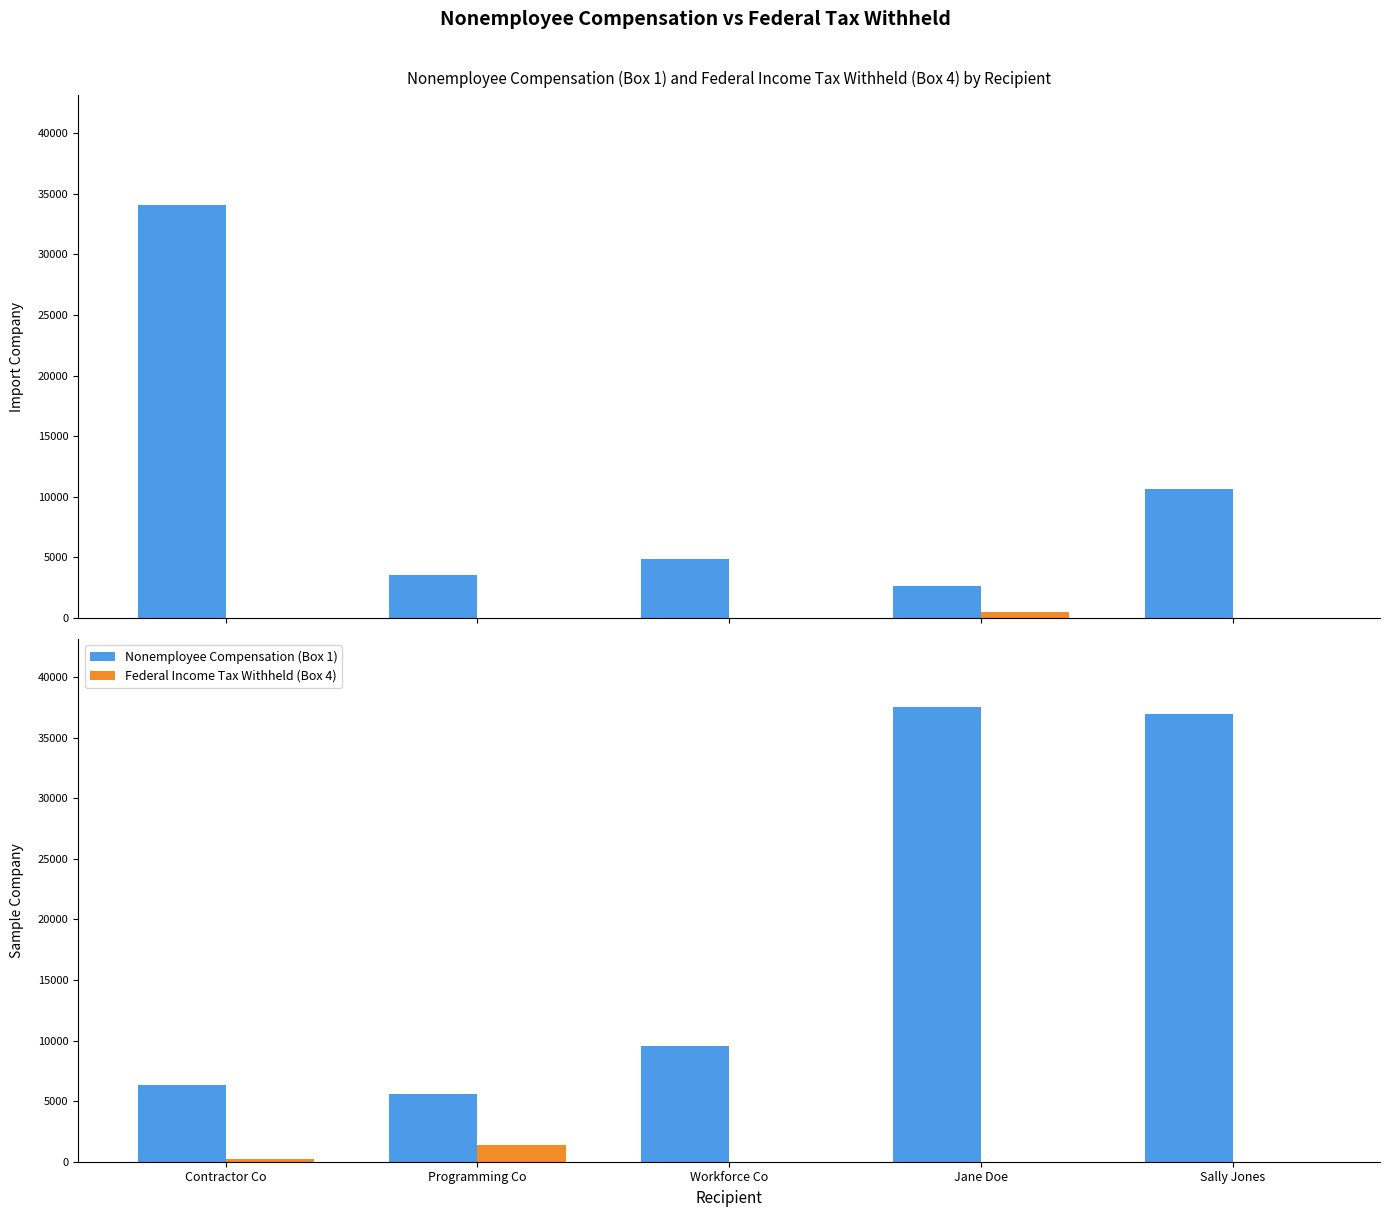

What are all the series names shown in the legend?

Nonemployee Compensation (Box 1), Federal Income Tax Withheld (Box 4)